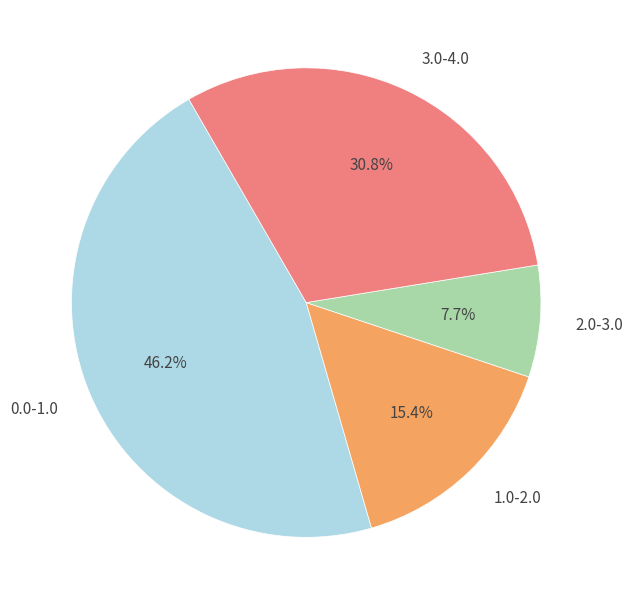

Combined, what portion of the pie is 2.0-3.0 and 3.0-4.0?

38.5%